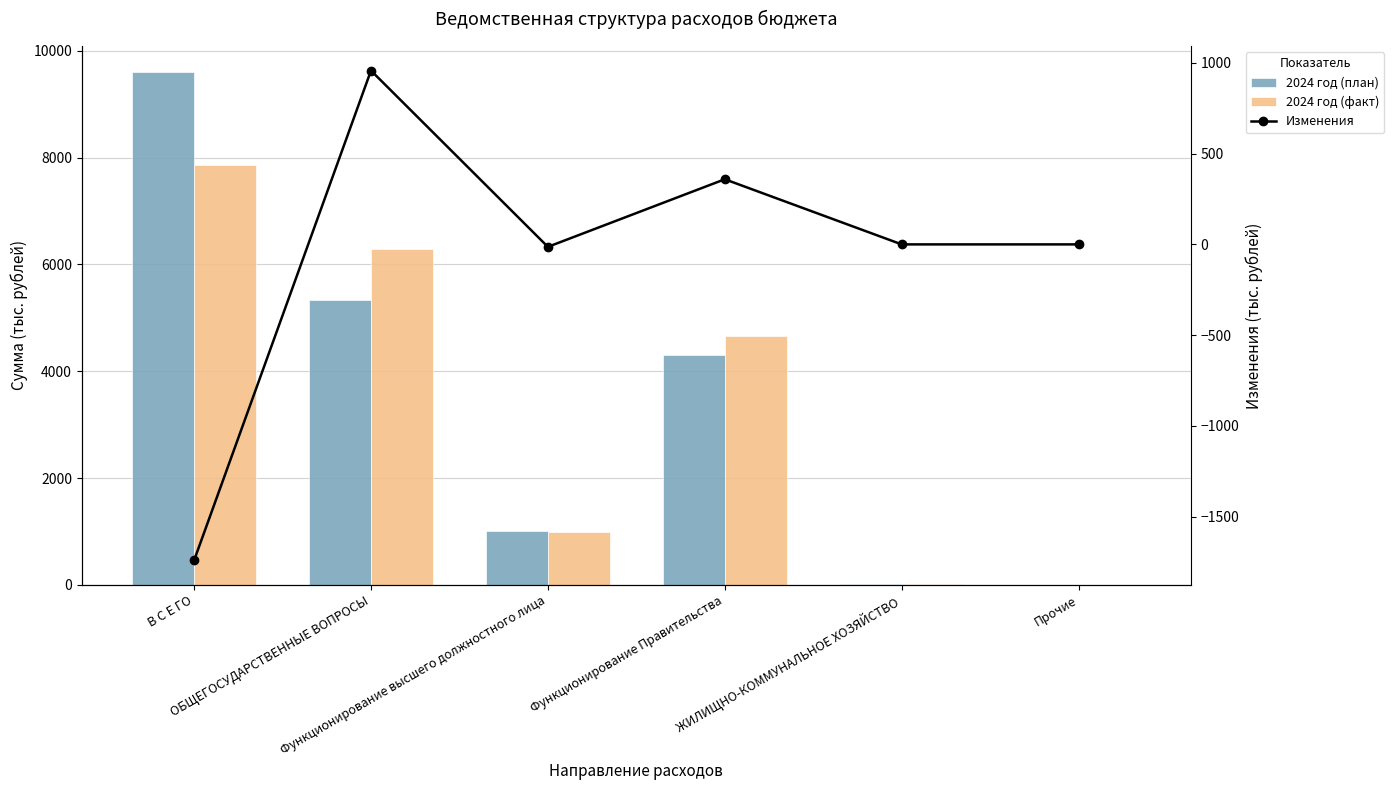

How many data points in Изменения are less than 0?

2